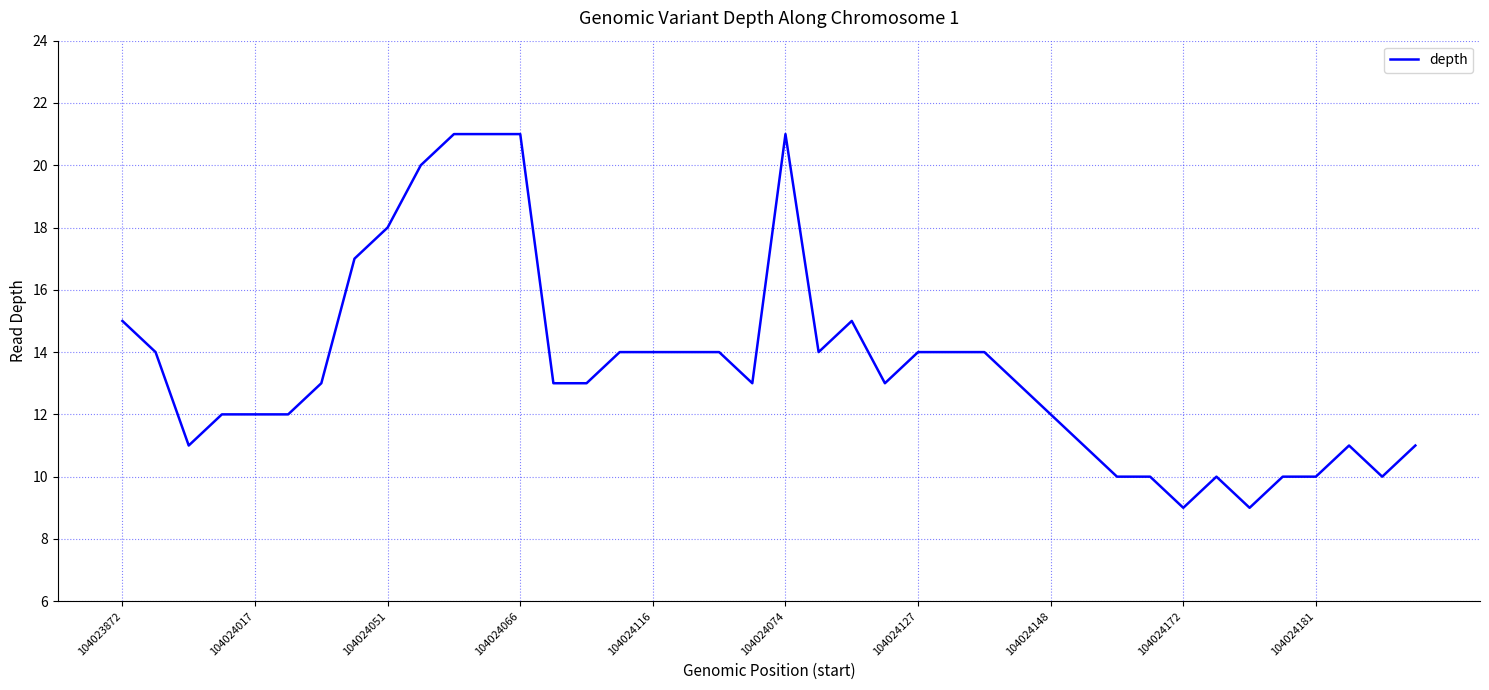

What is the greatest value displayed?

21